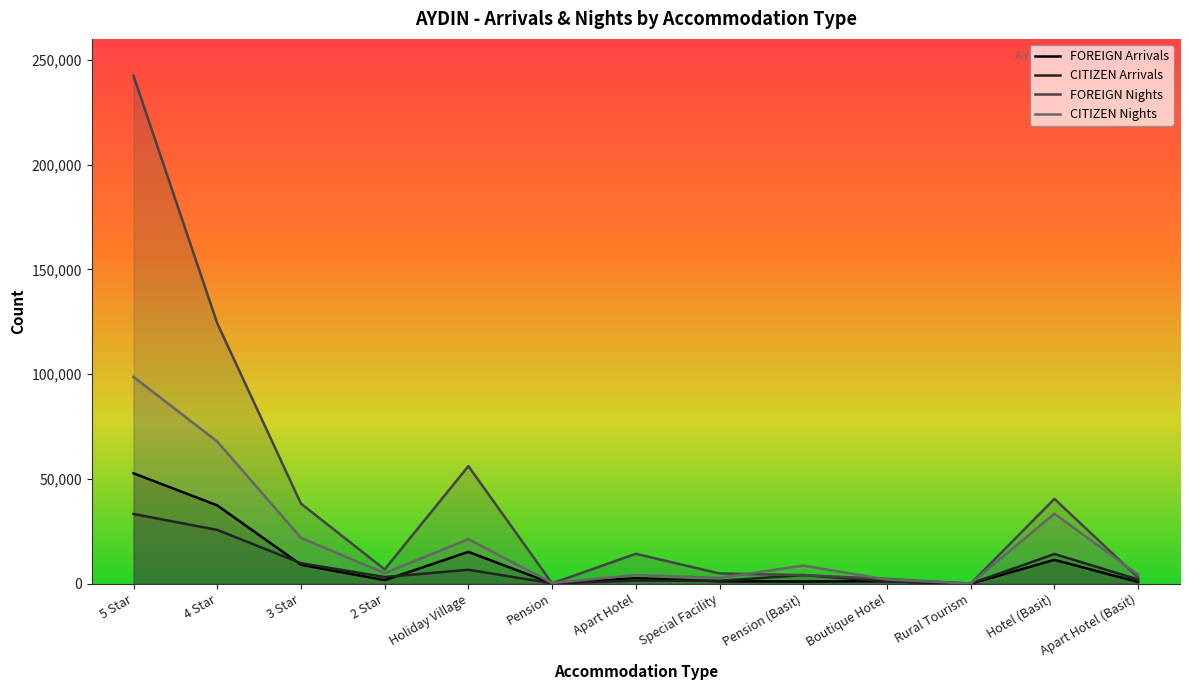

What is the difference between the highest and lowest values at Pension (Basit)?

7582